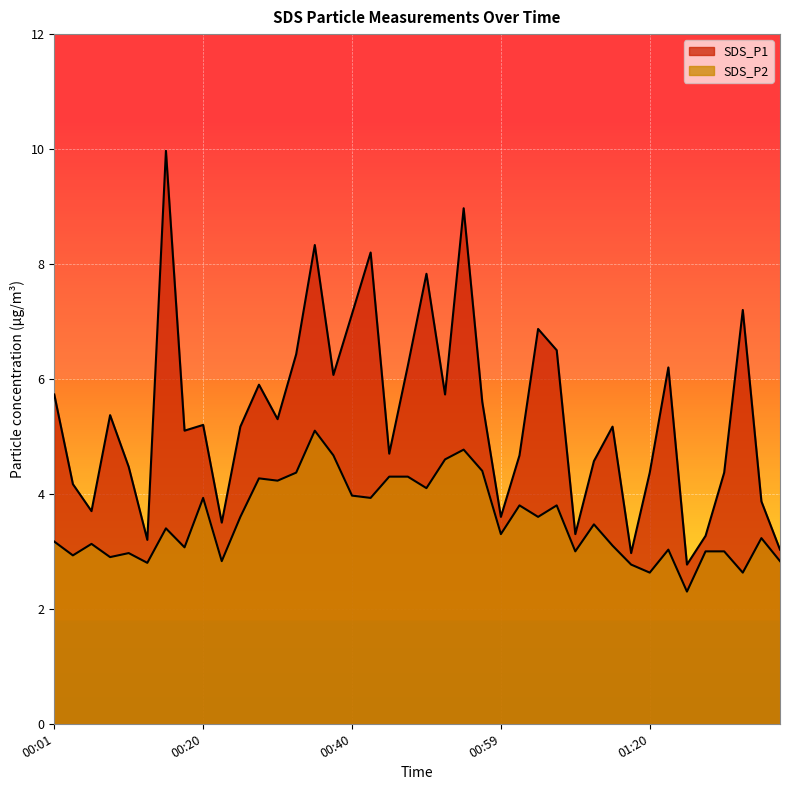

Reading left to right, list all the values displayed in this chart.

SDS_P1: 00:01=5.7	00:03=4.2	00:06=3.7	00:08=5.4	00:11=4.5	00:13=3.2	00:16=10.0	00:18=5.1	00:20=5.2	00:23=3.5	00:25=5.2	00:28=5.9	00:30=5.3	00:33=6.4	00:35=8.3	00:38=6.1	00:40=7.1	00:42=8.2	00:45=4.7	00:47=6.2	00:50=7.8	00:52=5.7	00:55=9.0	00:57=5.6	00:59=3.6	01:02=4.7	01:04=6.9	01:07=6.5	01:09=3.3	01:12=4.6	01:15=5.2	01:17=3.0	01:20=4.4	01:22=6.2	01:25=2.8	01:27=3.3	01:30=4.4	01:32=7.2	01:34=3.9	01:37=3.0
SDS_P2: 00:01=3.2	00:03=2.9	00:06=3.1	00:08=2.9	00:11=3.0	00:13=2.8	00:16=3.4	00:18=3.1	00:20=3.9	00:23=2.8	00:25=3.6	00:28=4.3	00:30=4.2	00:33=4.4	00:35=5.1	00:38=4.7	00:40=4.0	00:42=3.9	00:45=4.3	00:47=4.3	00:50=4.1	00:52=4.6	00:55=4.8	00:57=4.4	00:59=3.3	01:02=3.8	01:04=3.6	01:07=3.8	01:09=3.0	01:12=3.5	01:15=3.1	01:17=2.8	01:20=2.6	01:22=3.0	01:25=2.3	01:27=3.0	01:30=3.0	01:32=2.6	01:34=3.2	01:37=2.8